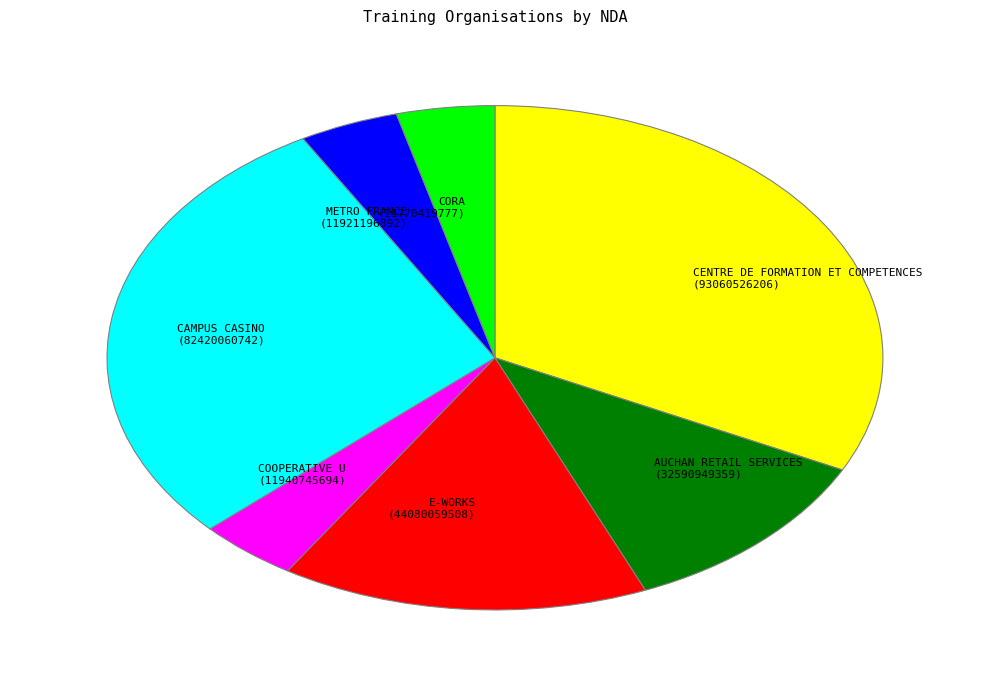

Is E-WORKS (44080059508) the majority of the pie?

No